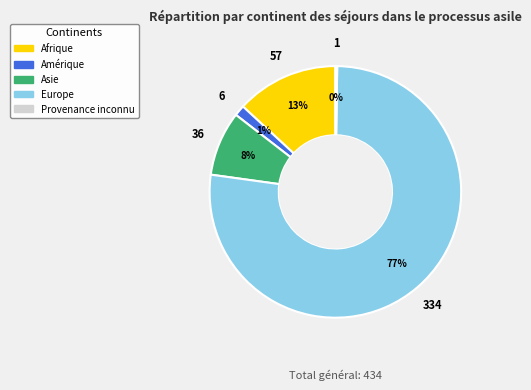

Which has a higher value, Europe or Asie?

Europe